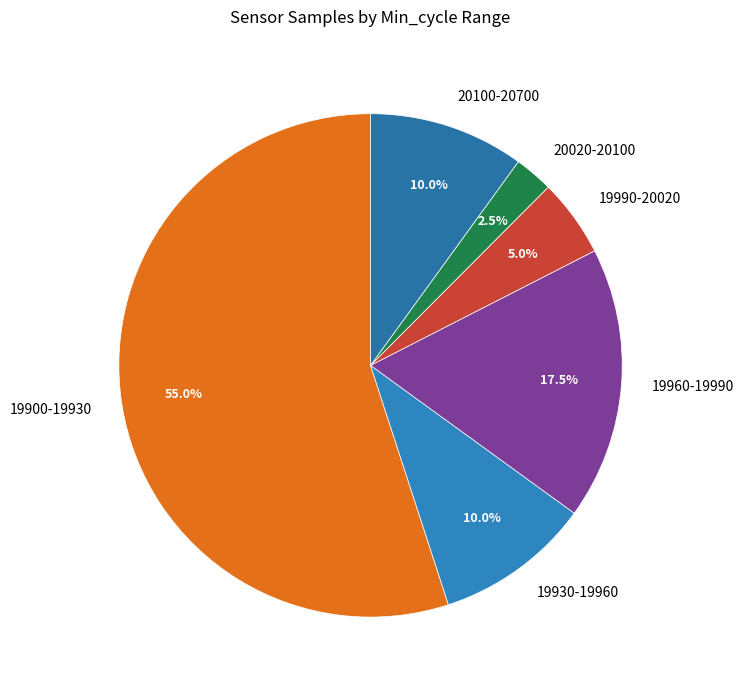

Which slice is the smallest?

20020-20100